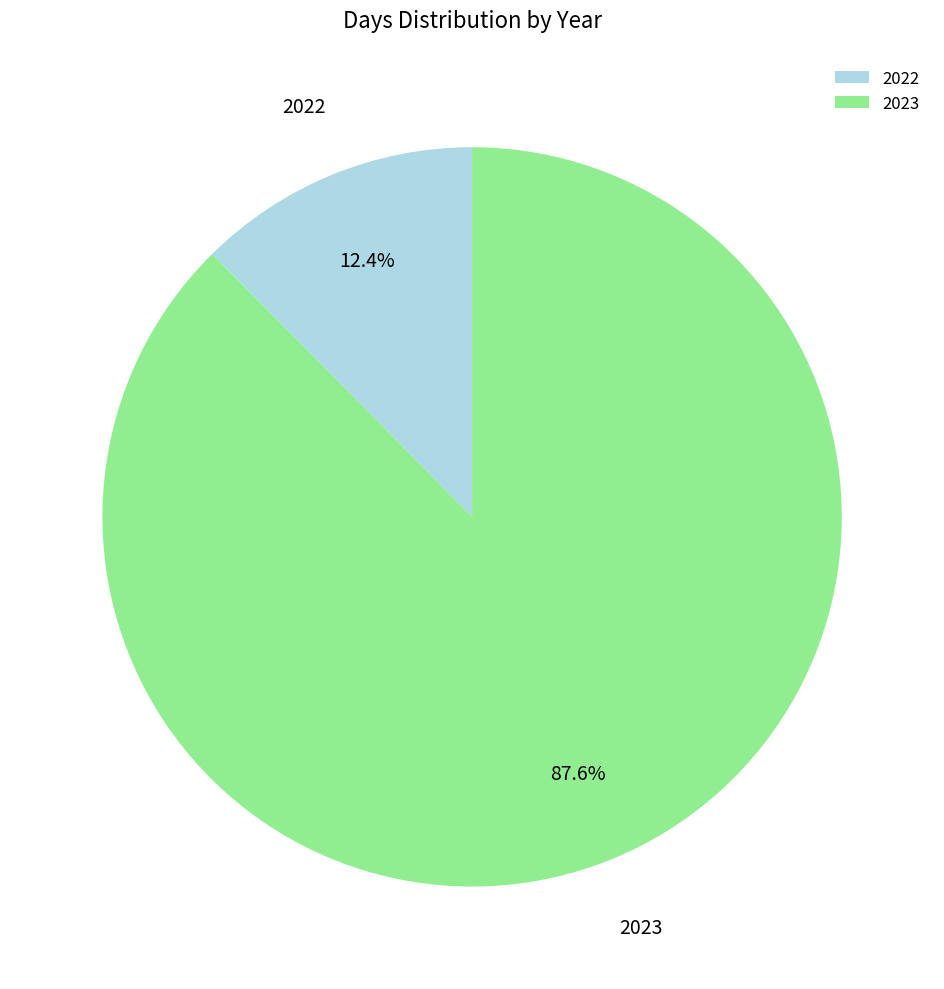

Count the number of slices in the pie.

2